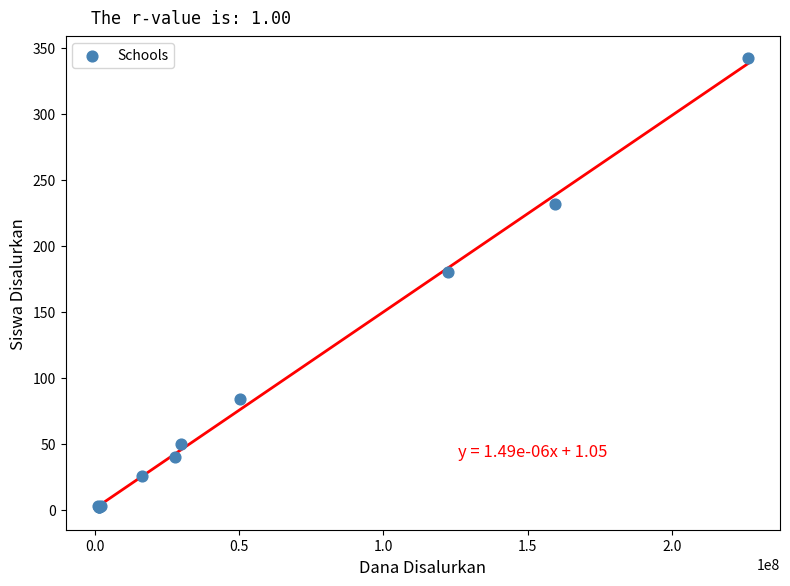

What Y value in the scatter plot is closest to 172?

180